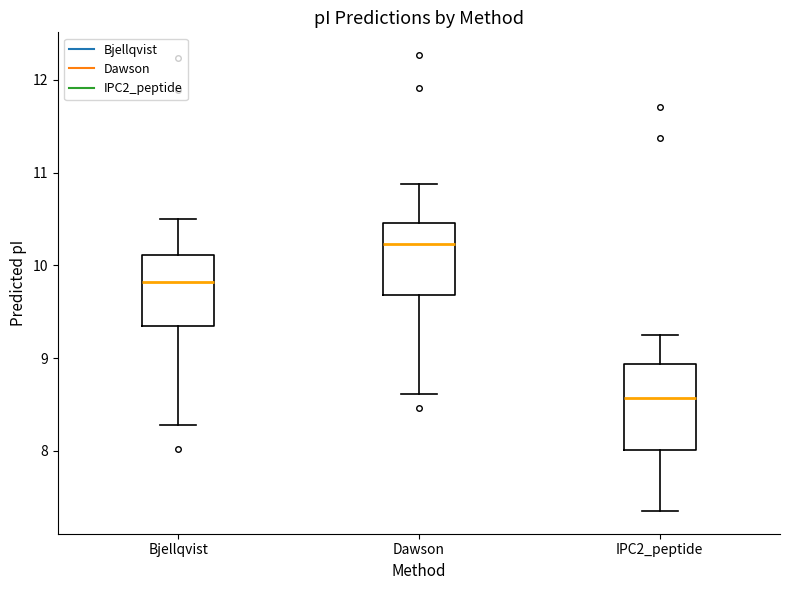

Reading left to right, transcribe this box plot: for each box, give where its median line is, the range the box spans, and where its two whiskers end, as read against the y-axis. The values are not printed on the chart, so give them approximately, as read against the axis.

Bjellqvist: median 9.8, box 9.3 to 10.1, whiskers 8.3 to 10.5
Dawson: median 10.2, box 9.7 to 10.5, whiskers 8.6 to 10.9
IPC2_peptide: median 8.6, box 8.0 to 8.9, whiskers 7.4 to 9.3